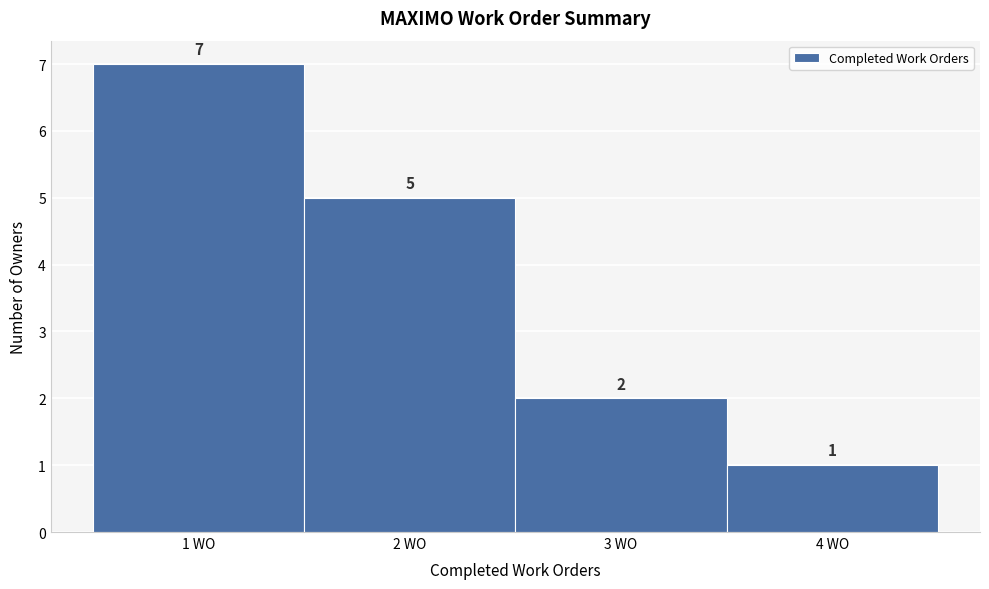

Which range on the x-axis has the tallest bar?

0.5 to 1.5